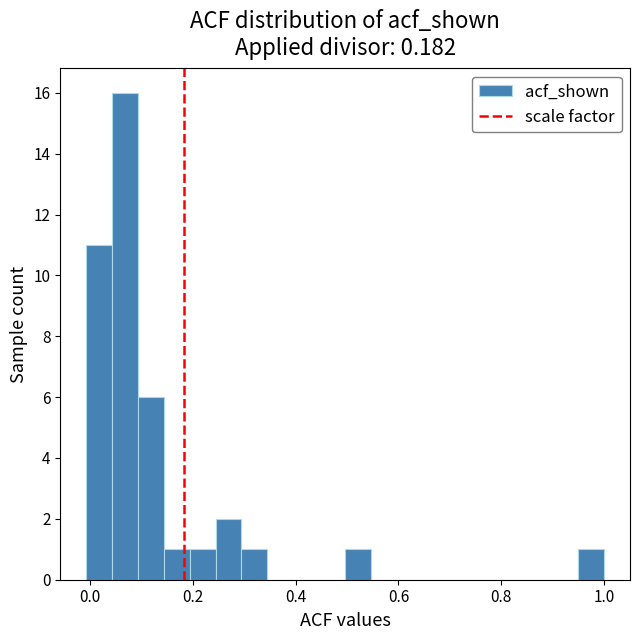

Around what value on the x-axis is the tallest bar? Give the approximate position of its centre, as read against the axis.

0.06